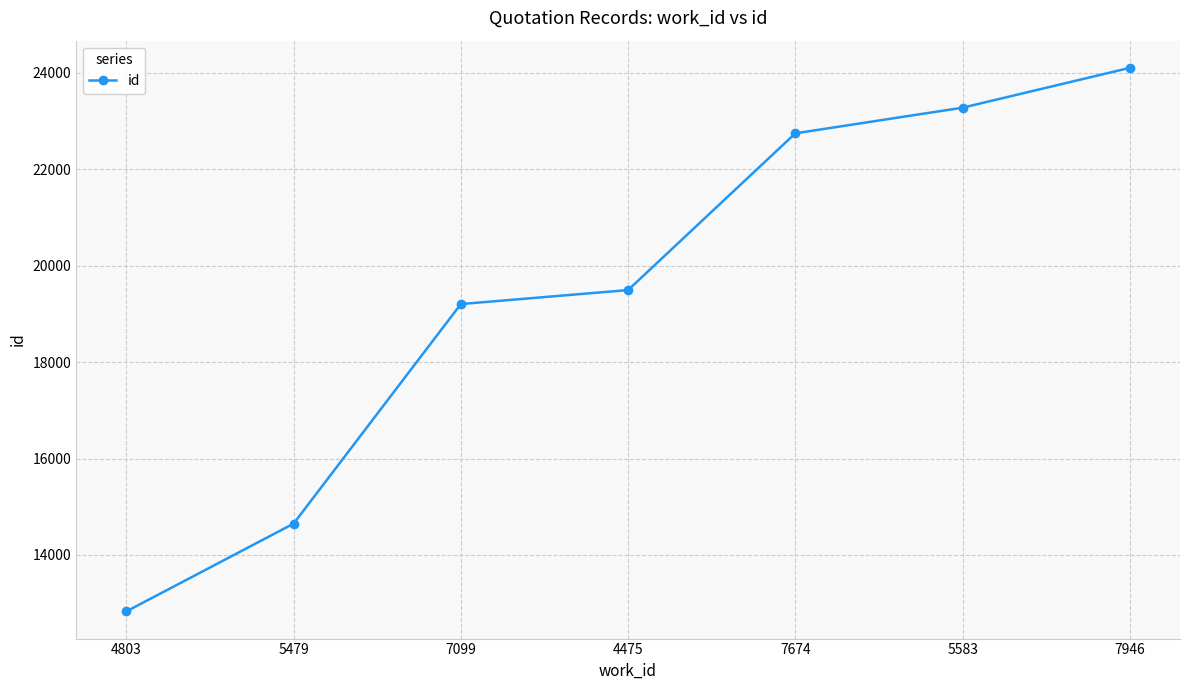

Does the chart display data point markers on the line(s)?

Yes